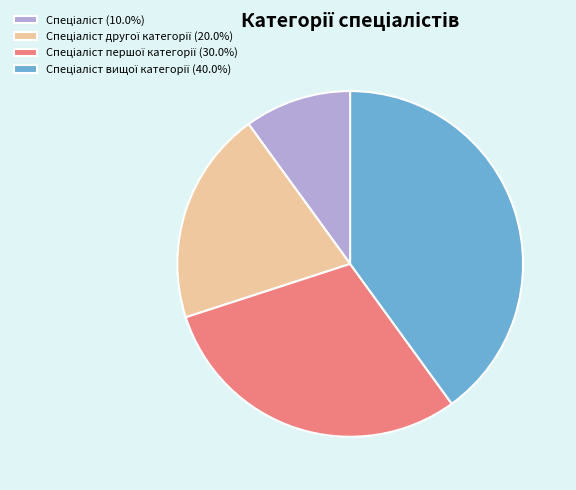

Does any single category account for the majority?

No